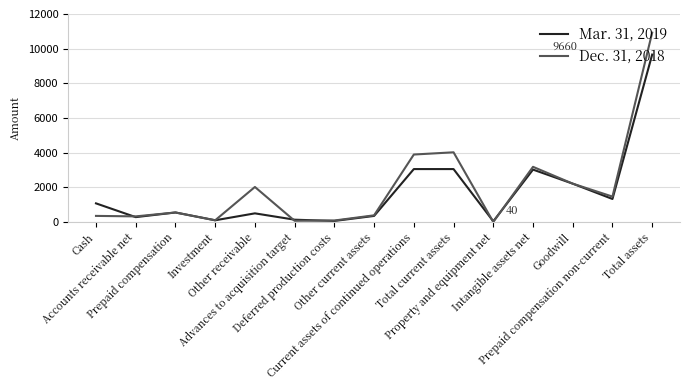

The value of Dec. 31, 2018 at Intangible assets net is 3184. True or false?

True